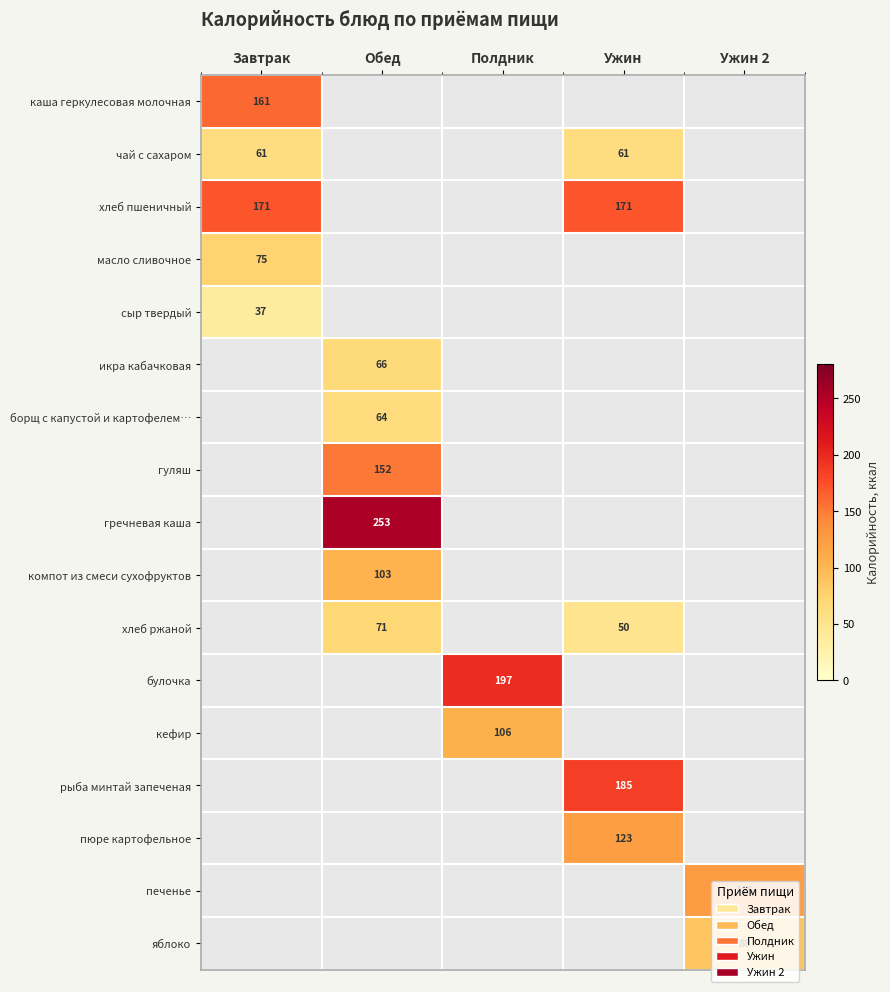

The value of чай с сахаром at Завтрак is 40.0. True or false?

False